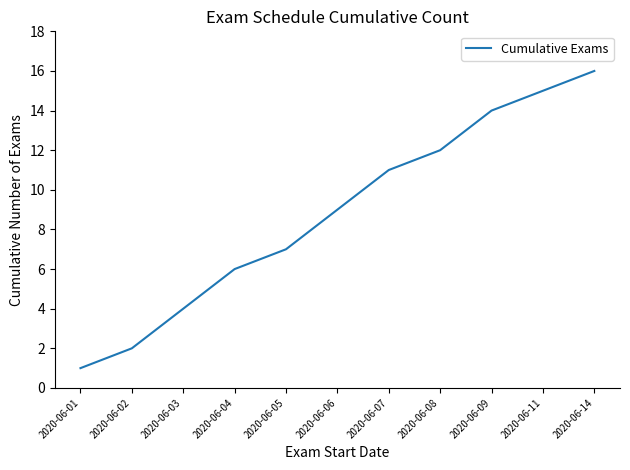

Reading left to right, list all the values displayed in this chart.

2020-06-01=1	2020-06-02=2	2020-06-03=4	2020-06-04=6	2020-06-05=7	2020-06-06=9	2020-06-07=11	2020-06-08=12	2020-06-09=14	2020-06-11=15	2020-06-14=16